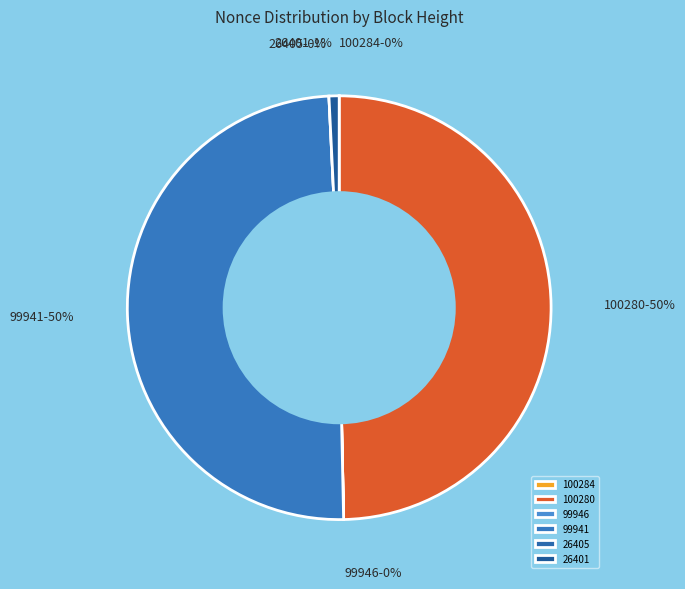

Do 100284 and 100280 together represent more than half of the pie?

No